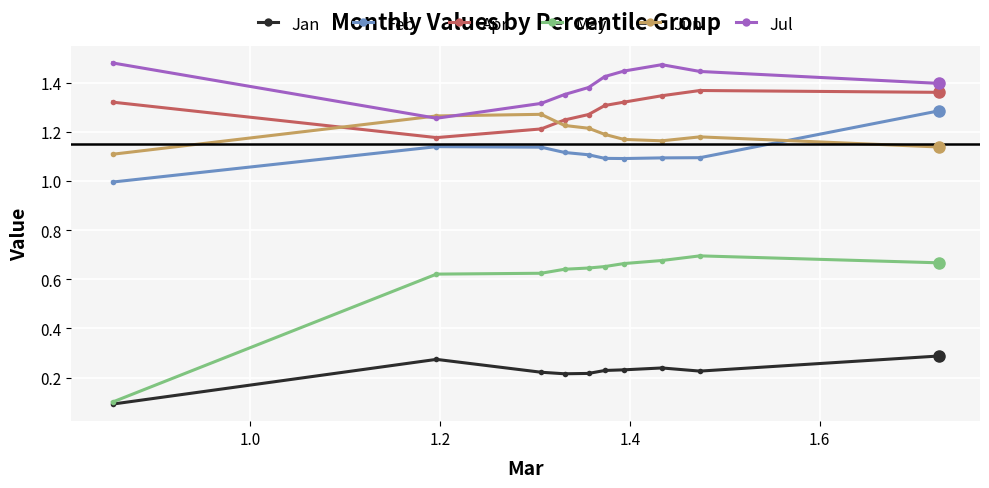

True or false: Jul and May cross at least once.

False